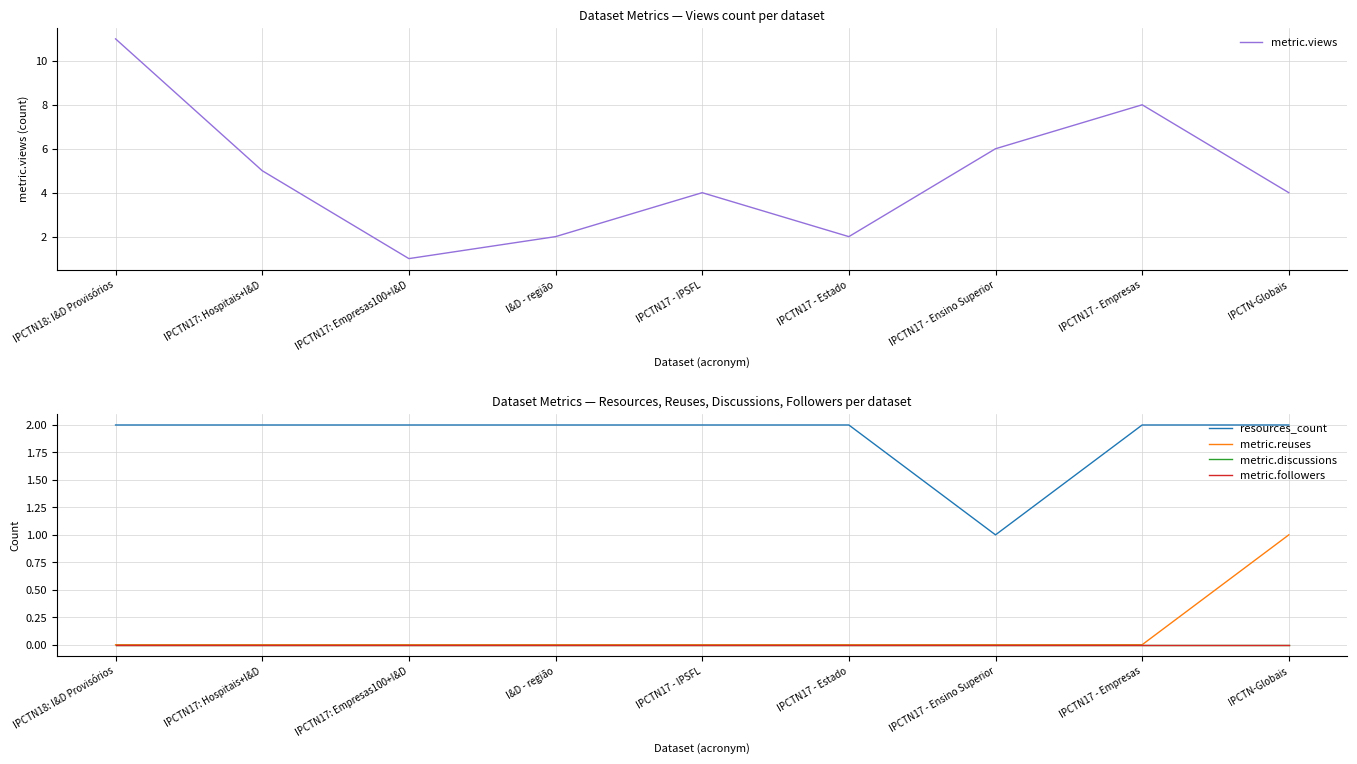

True or false: metric.discussions and metric.followers intersect in this chart.

False